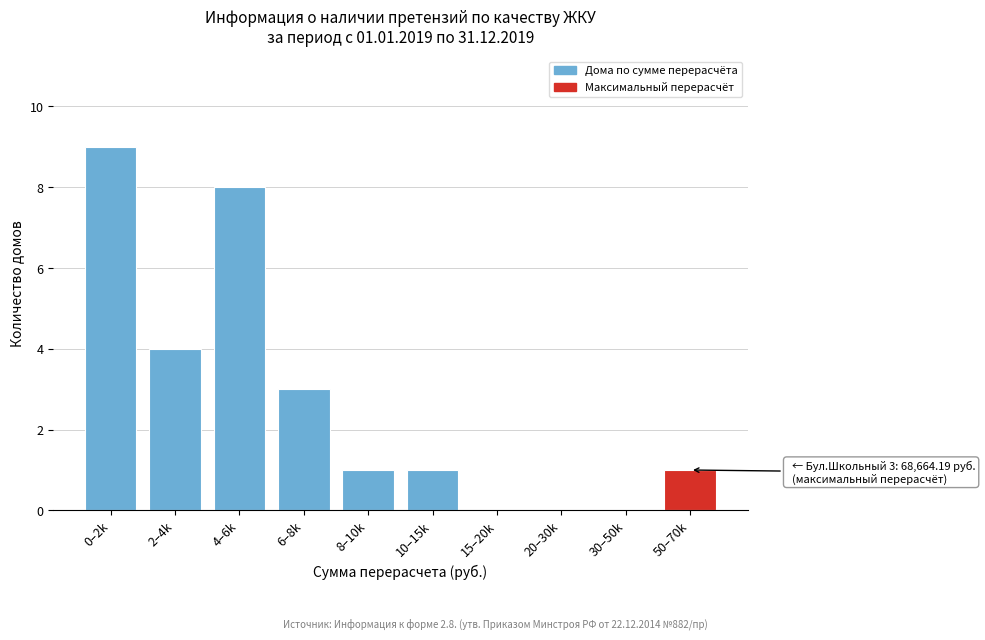

Reading left to right, extract all data points from this chart.

0–2k=9	2–4k=4	4–6k=8	6–8k=3	8–10k=1	10–15k=1	15–20k=0	20–30k=0	30–50k=0	50–70k=1